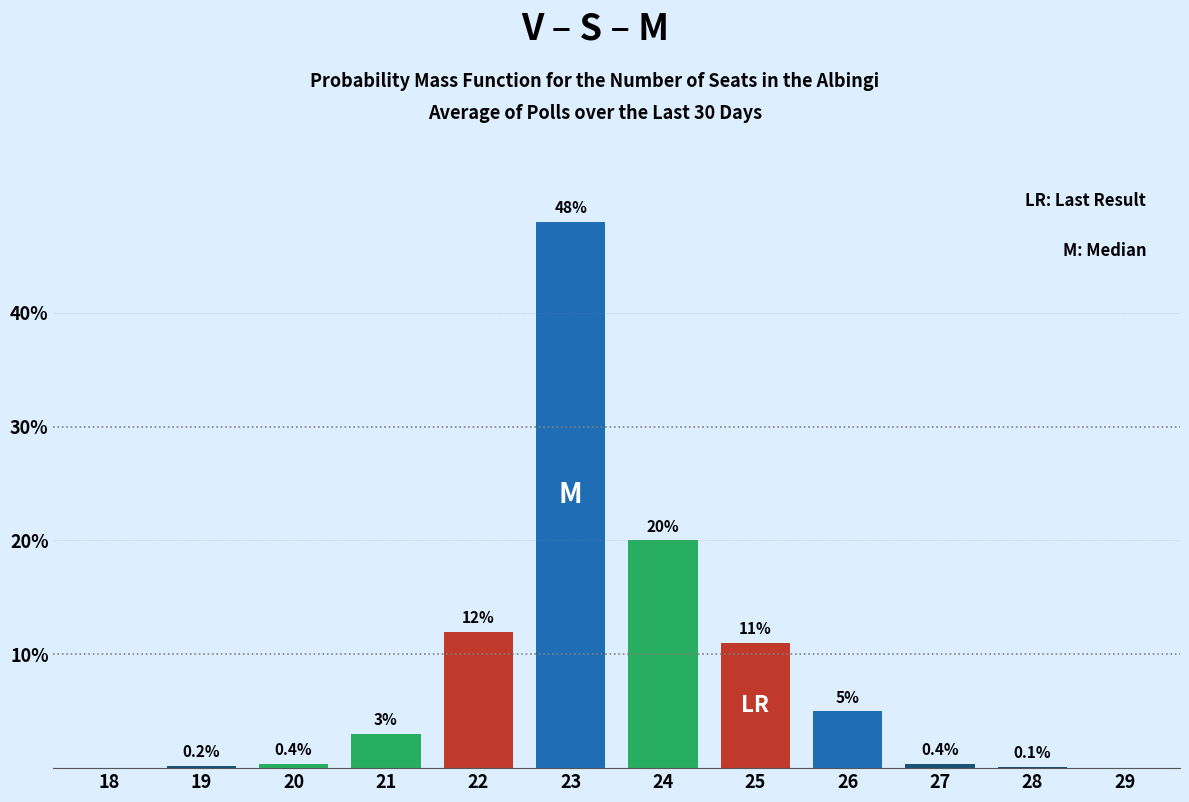

Reading right to left, extract all data points from this chart.

29=0.0	28=0.1	27=0.4	26=5.0	25=11.0	24=20.0	23=48.0	22=12.0	21=3.0	20=0.4	19=0.2	18=0.0